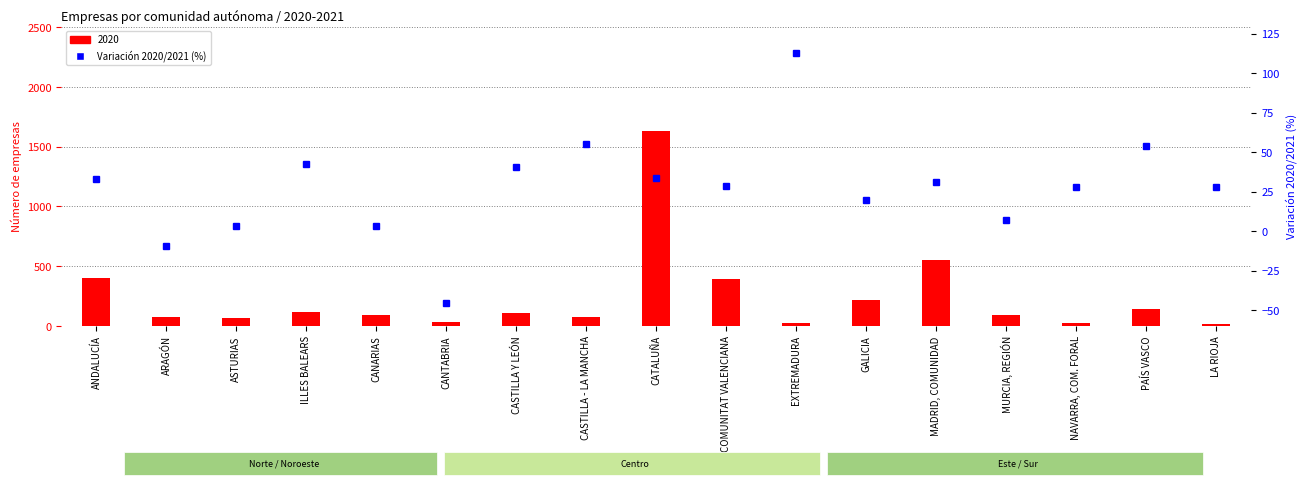

What is the difference between the values at NAVARRA, COM. FORAL and MURCIA, REGIÓN?

21.2